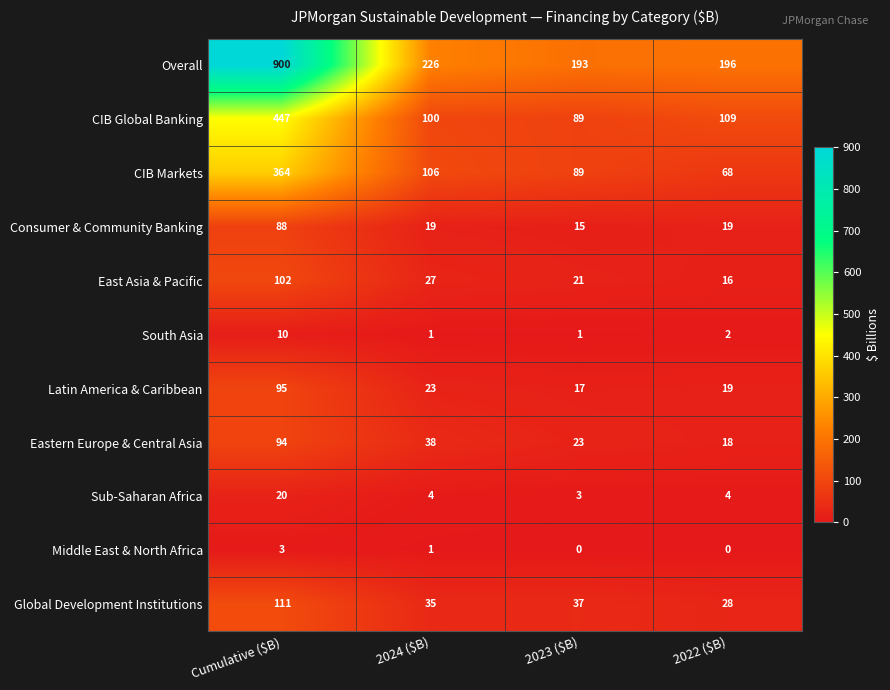

List the series in order of their peak value, highest first.

Overall, CIB Global Banking, CIB Markets, Global Development Institutions, East Asia & Pacific, Latin America & Caribbean, Eastern Europe & Central Asia, Consumer & Community Banking, Sub-Saharan Africa, South Asia, Middle East & North Africa